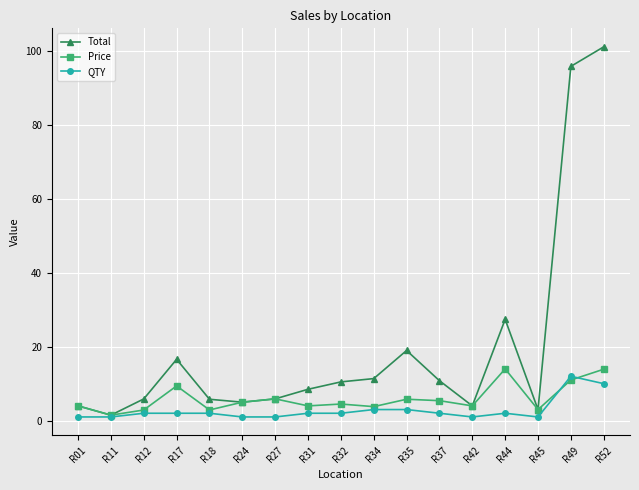

Which category has the highest value across all series?

R52